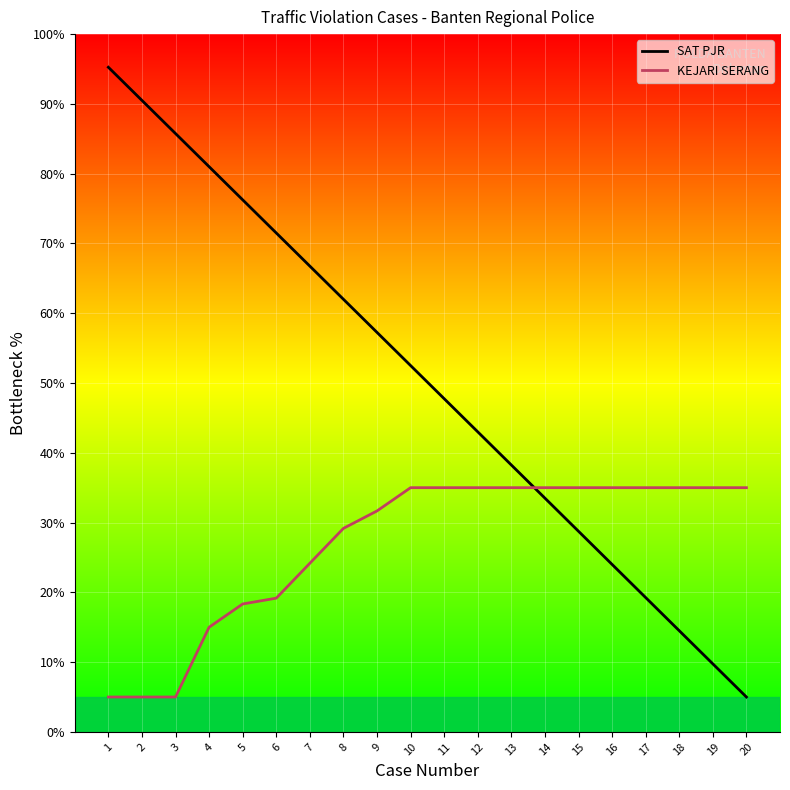

What is the difference between the maximum and minimum values in the KEJARI SERANG series?

30.0